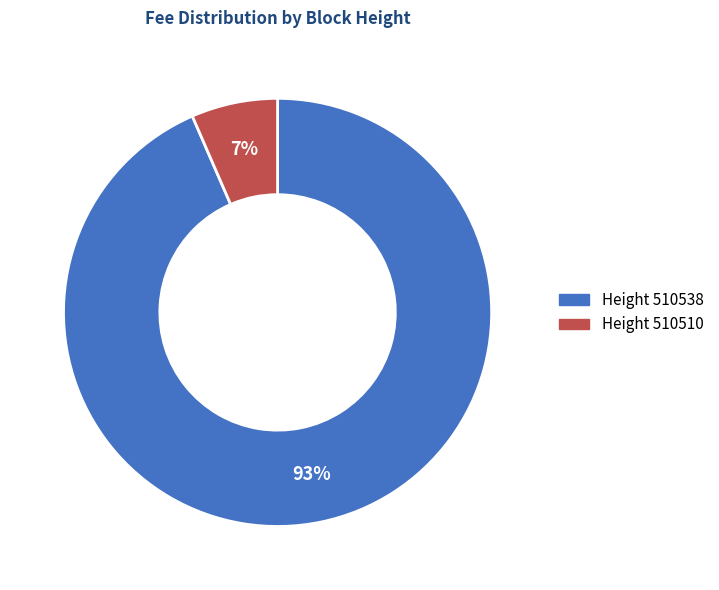

Count the number of slices in the pie.

2